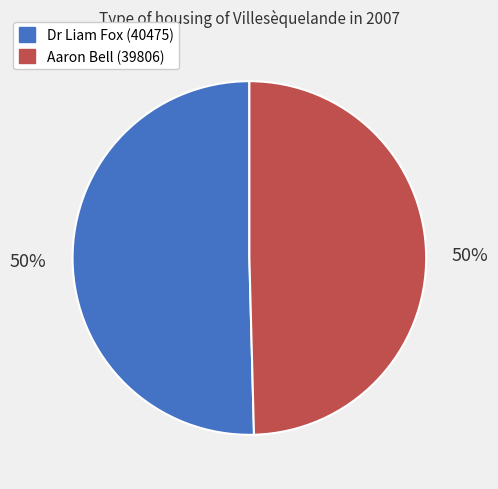

What is the ratio of the value at Aaron Bell (39806) to the value at Dr Liam Fox (40475)?

1.0